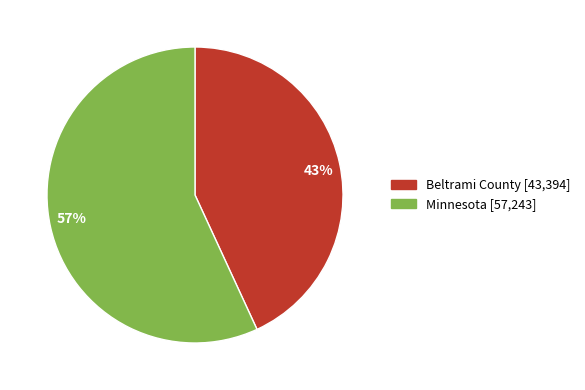

Combined, do 43% and 57% account for over 50%?

Yes